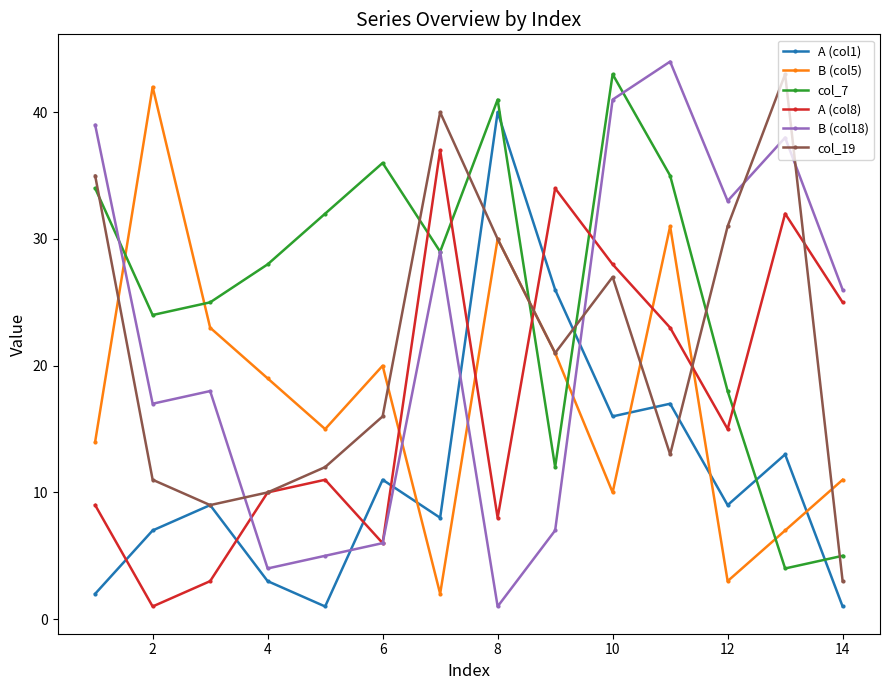

True or false: B (col18) and B (col5) cross at least once.

True